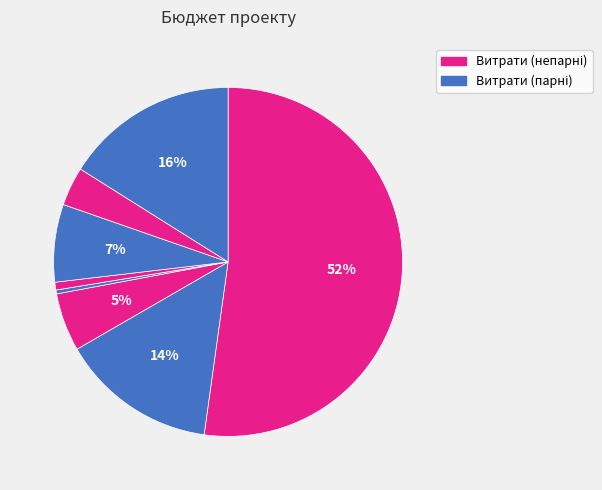

How many slices are in this pie chart?

8